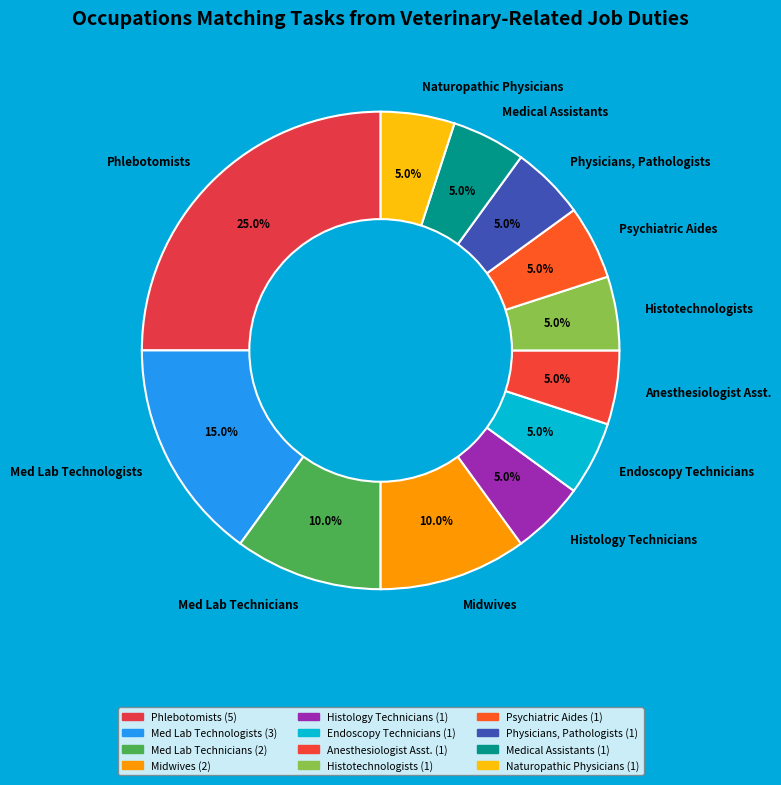

What percentage is NOT represented by Anesthesiologist Asst.?

95.0%